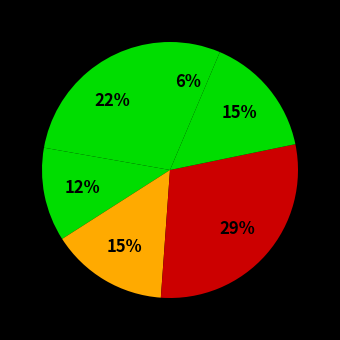

How many segments does this pie chart have?

6